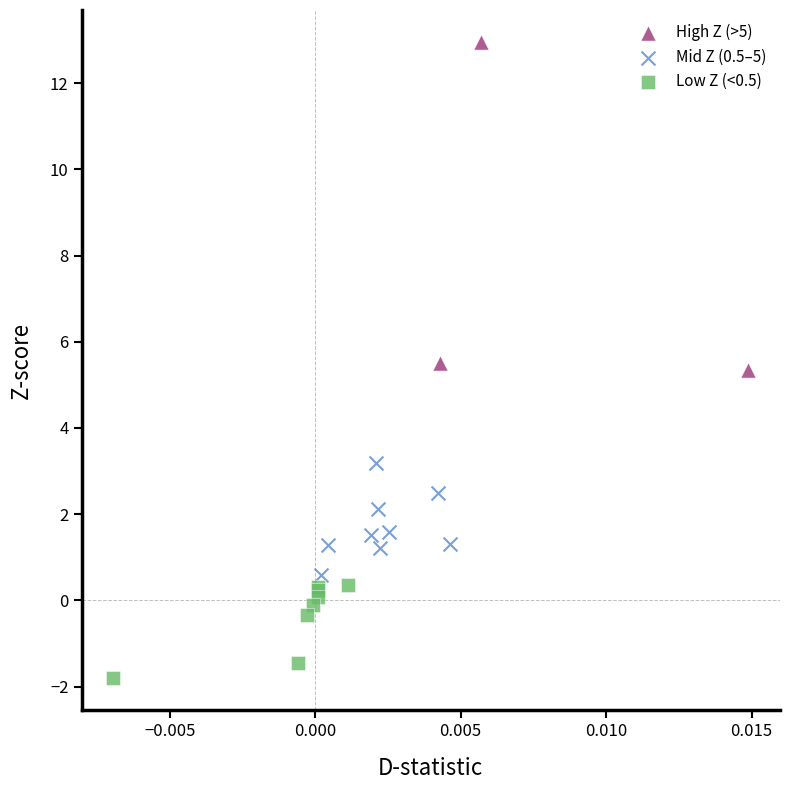

Which series contains the lowest Y value?

Low Z (<0.5)